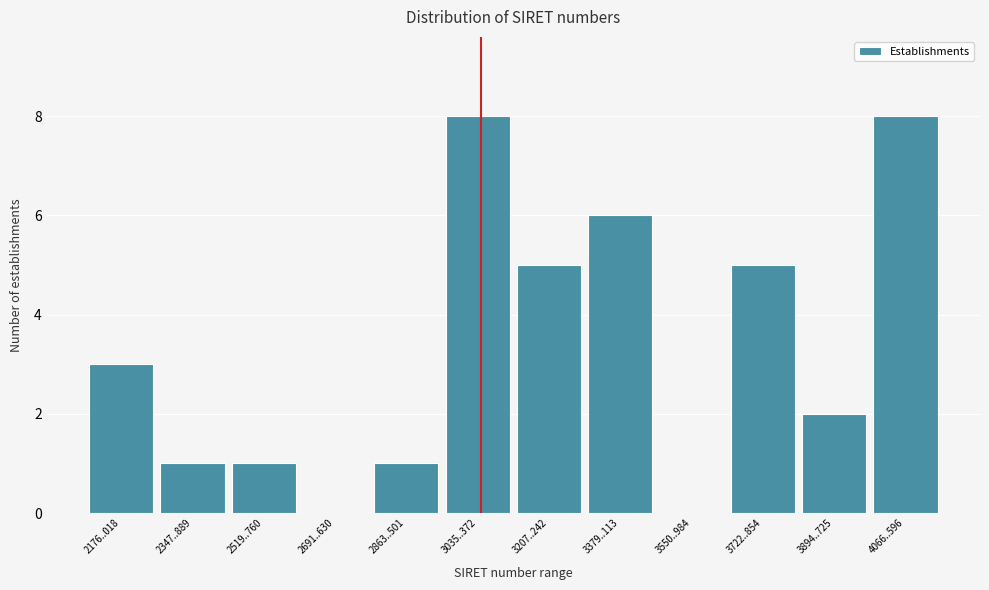

Reading right to left, list all the values displayed in this chart.

4066..596=8	3894..725=2	3722..854=5	3550..984=0	3379..113=6	3207..242=5	3035..372=8	2863..501=1	2691..630=0	2519..760=1	2347..889=1	2176..018=3